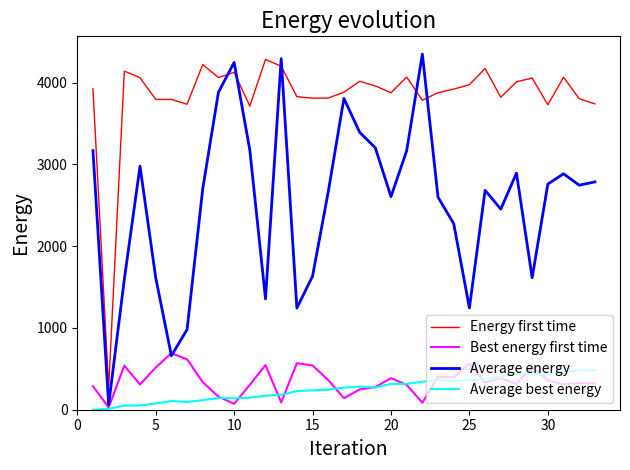

True or false: Energy first time and Average best energy cross at least once.

False